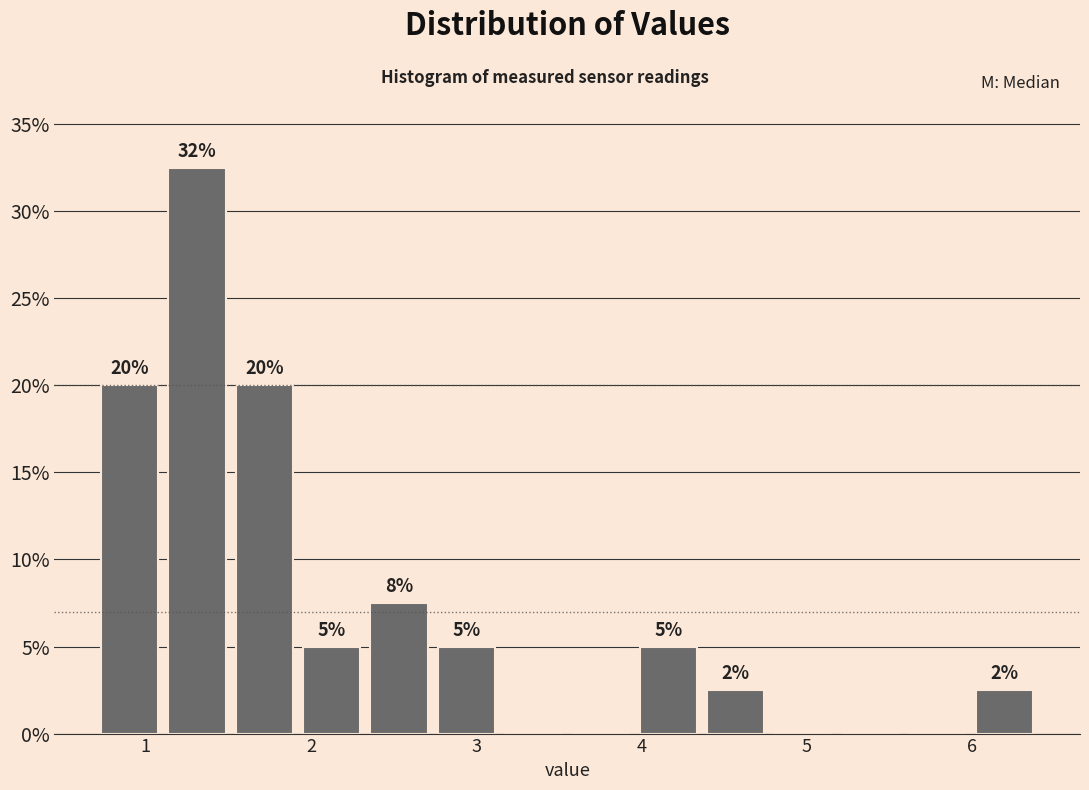

Over which range of the x-axis is the bar tallest?

1.1 to 1.5